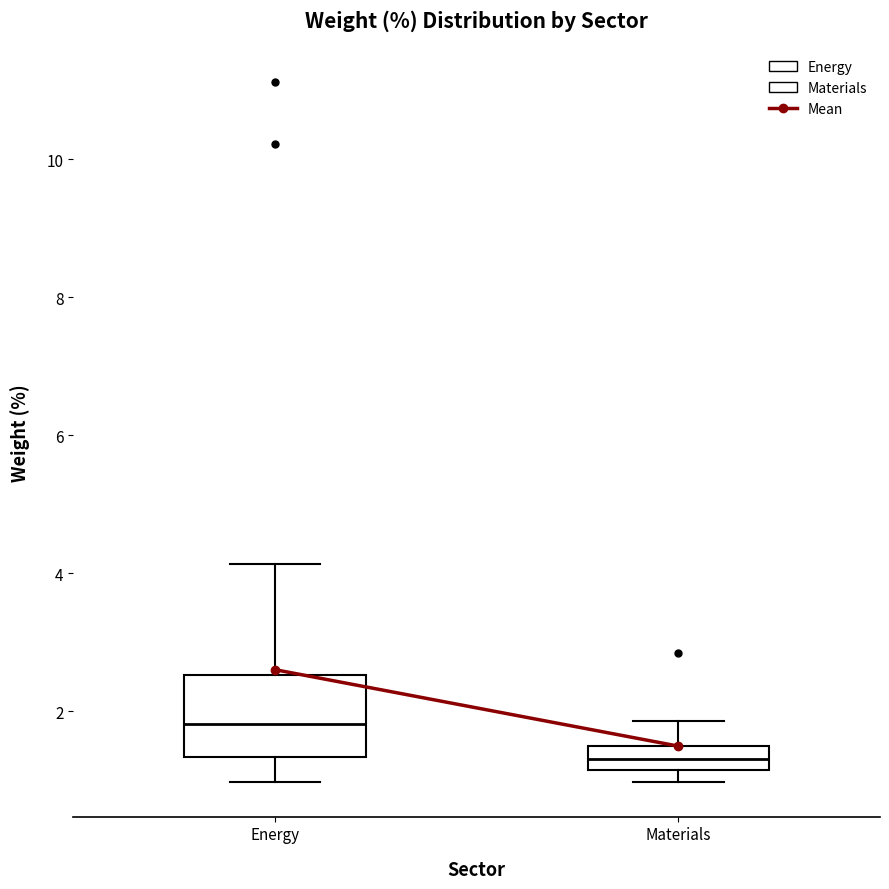

Which box is the tallest, from its lower edge to its upper edge?

Energy